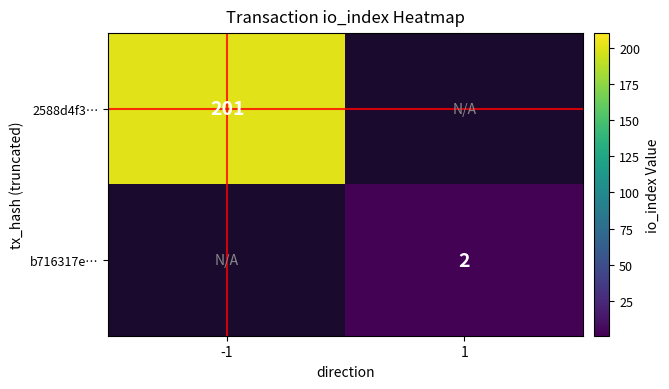

At how many categories does at least one series exceed 197?

1